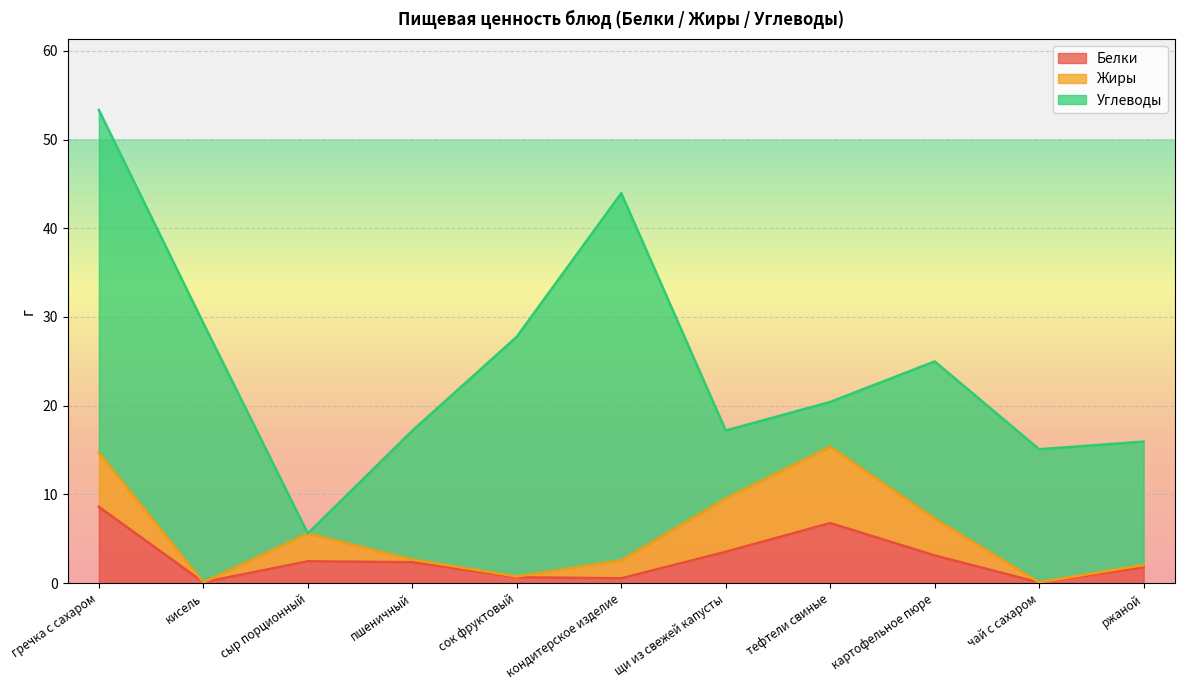

True or false: Углеводы has a value of 2.9 at тефтели свиные.

False